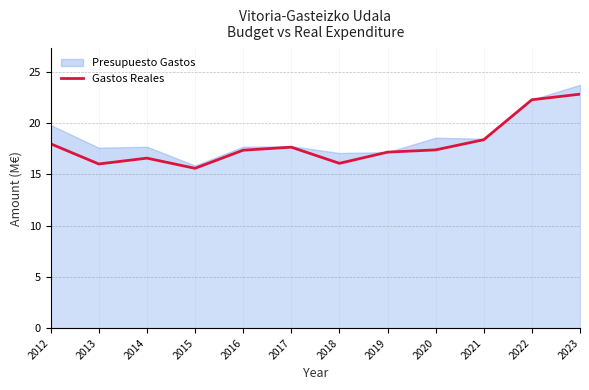

Where does the data first go above 17?

2012